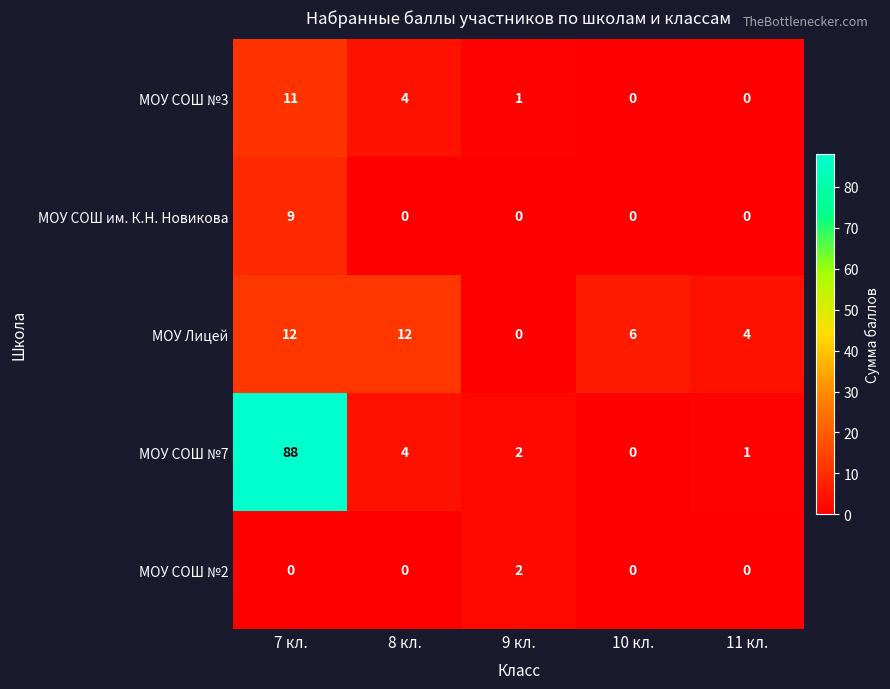

How many distinct data groups are displayed?

5